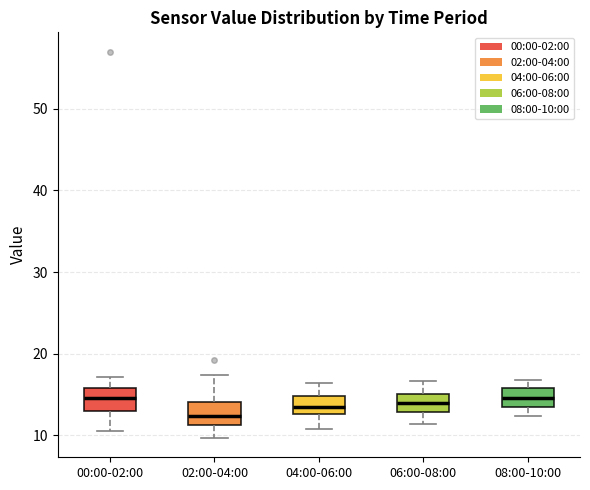

Where is the upper edge of the box for 02:00-04:00 on the y-axis? The values are not printed on the chart, so give them approximately, as read against the axis.

14